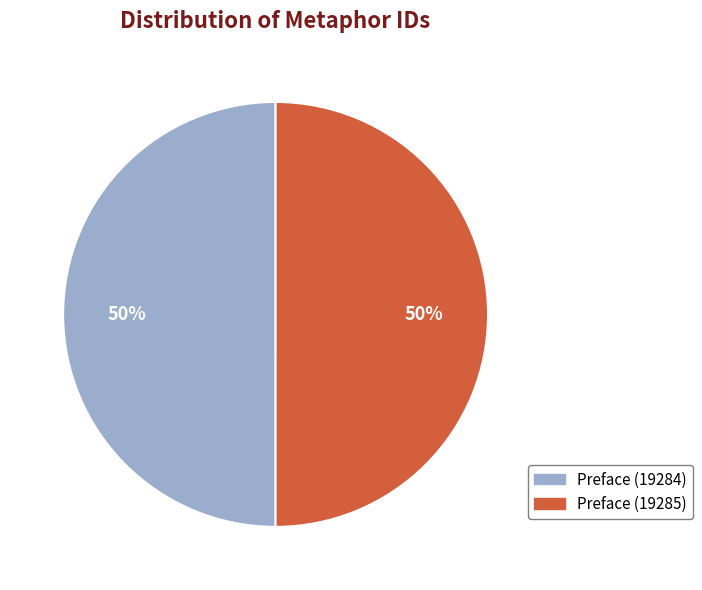

Combined, do Preface (19285) and Preface (19284) account for over 50%?

Yes